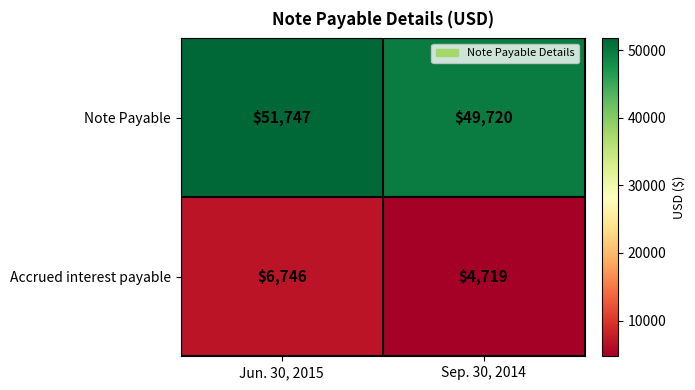

Which series has the largest total across all categories?

Note Payable